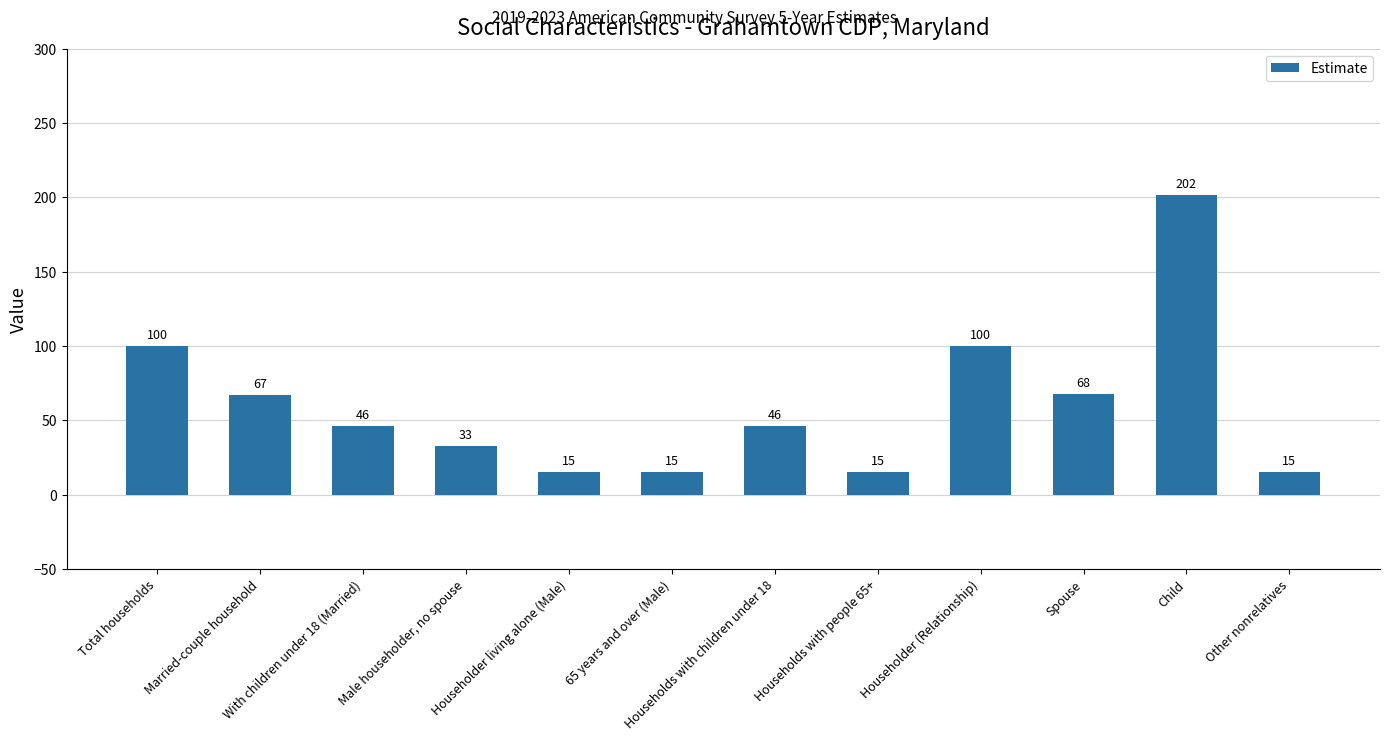

Reading left to right, transcribe all the data shown in this chart.

Total households=100	Married-couple household=67	With children under 18 (Married)=46	Male householder, no spouse=33	Householder living alone (Male)=15	65 years and over (Male)=15	Households with children under 18=46	Households with people 65+=15	Householder (Relationship)=100	Spouse=68	Child=202	Other nonrelatives=15